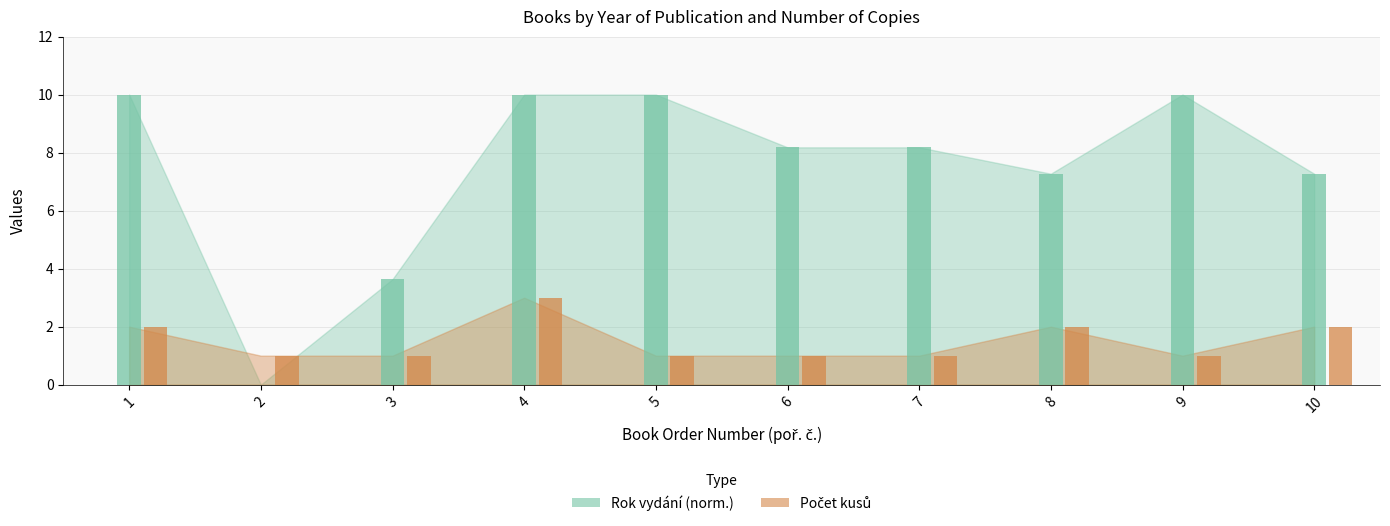

The value of Rok vydání at 6 is 8.2. True or false?

True